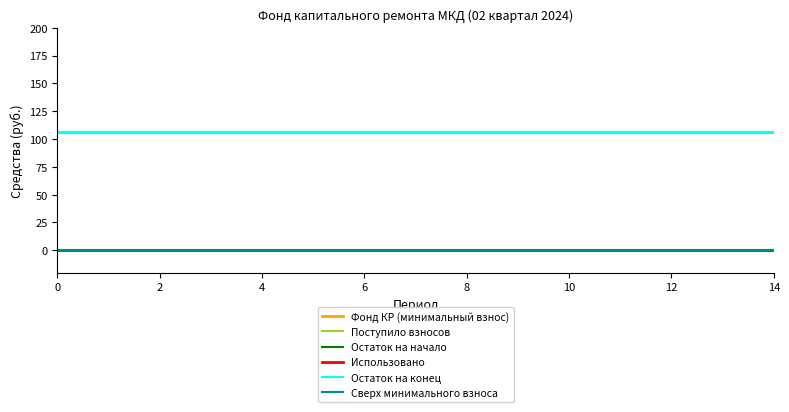

True or false: Сверх минимального взноса and Использовано cross at least once.

False